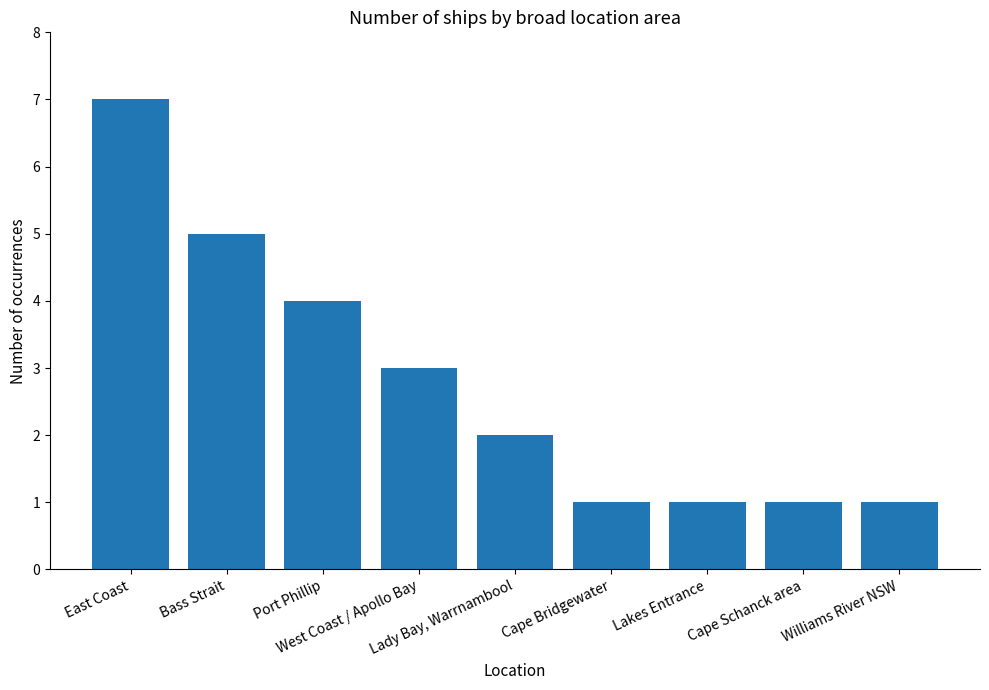

What is the difference between the maximum and minimum values?

6